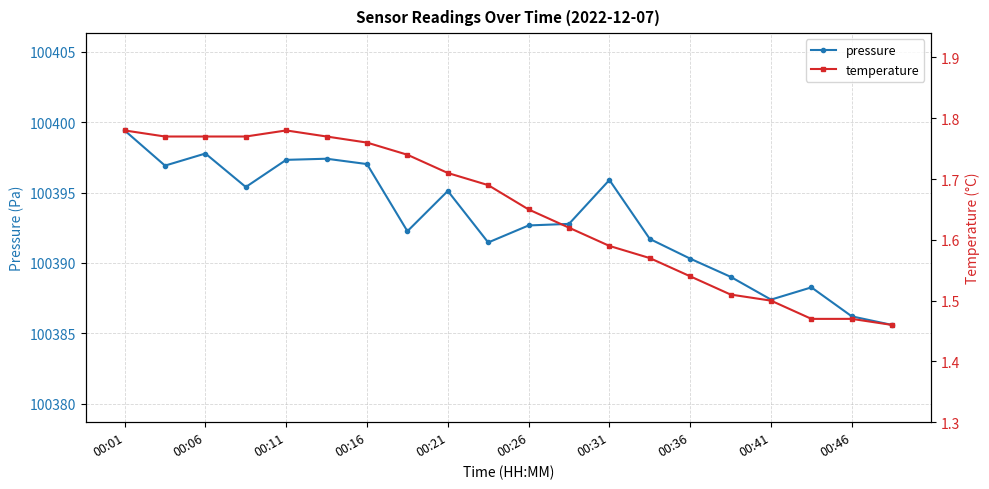

True or false: pressure has more than 2 interior local peaks.

True